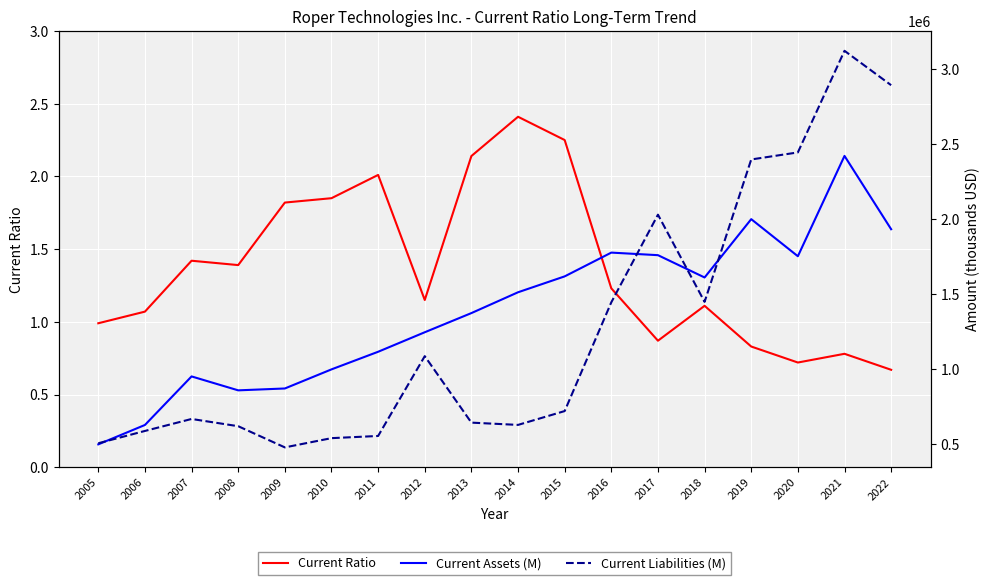

Does the chart display data point markers on the line(s)?

No